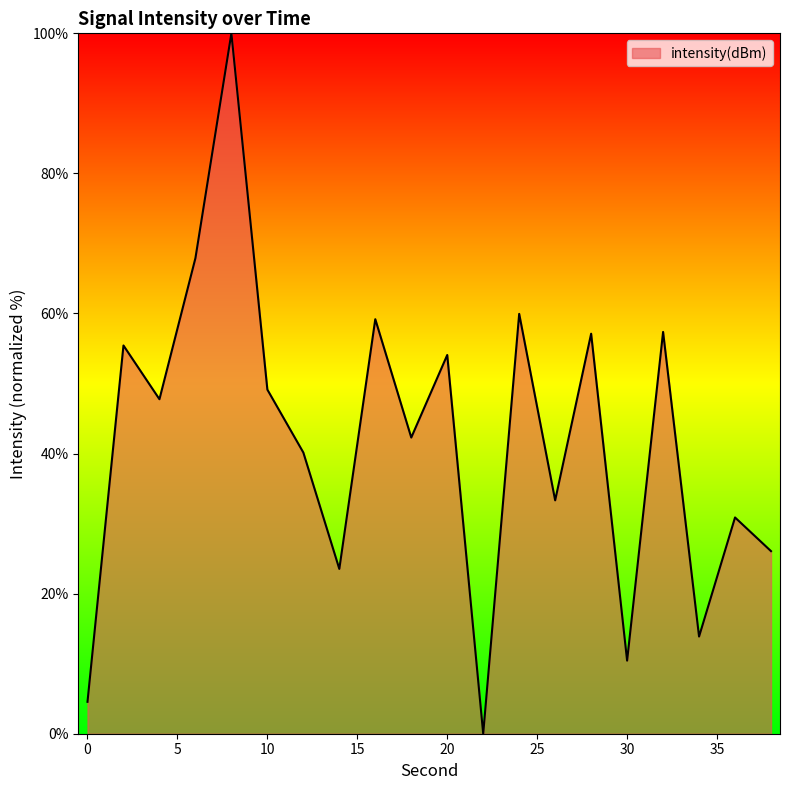

What is the maximum value shown in the chart?

100.0